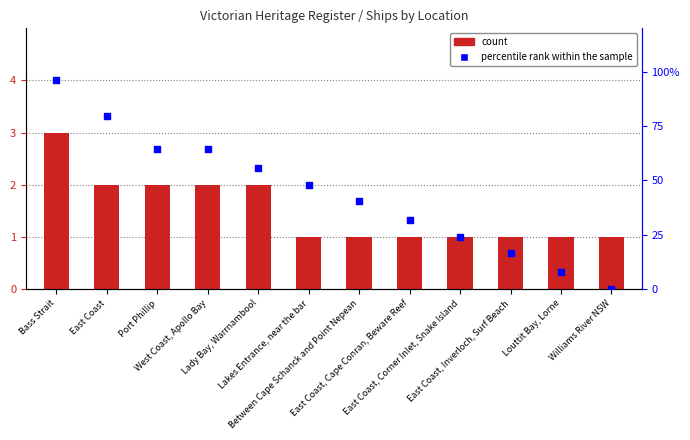

What are all the series names shown in the legend?

count, percentile rank within the sample